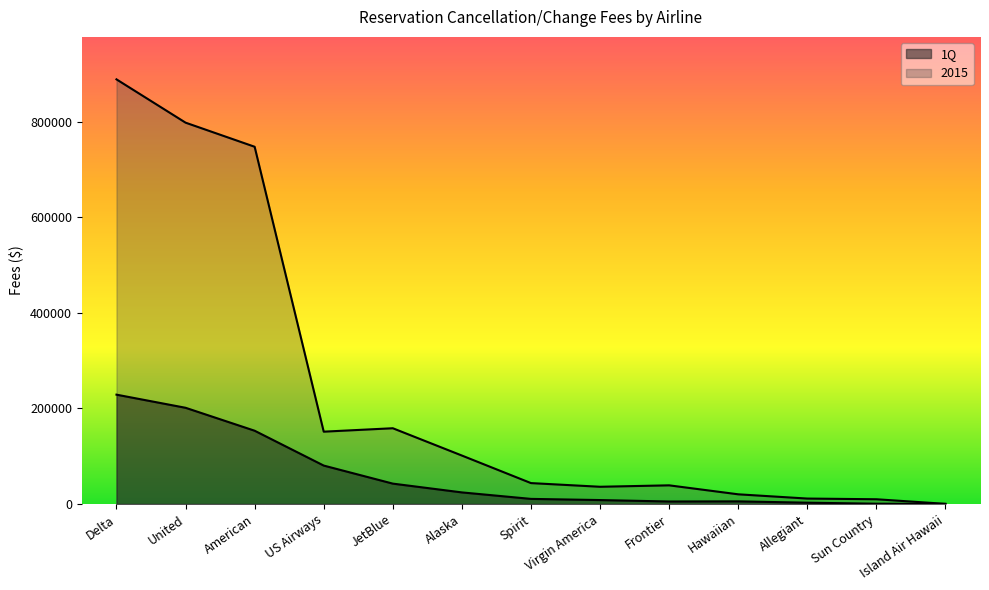

Which category has the lowest value across all series?

Island Air Hawaii